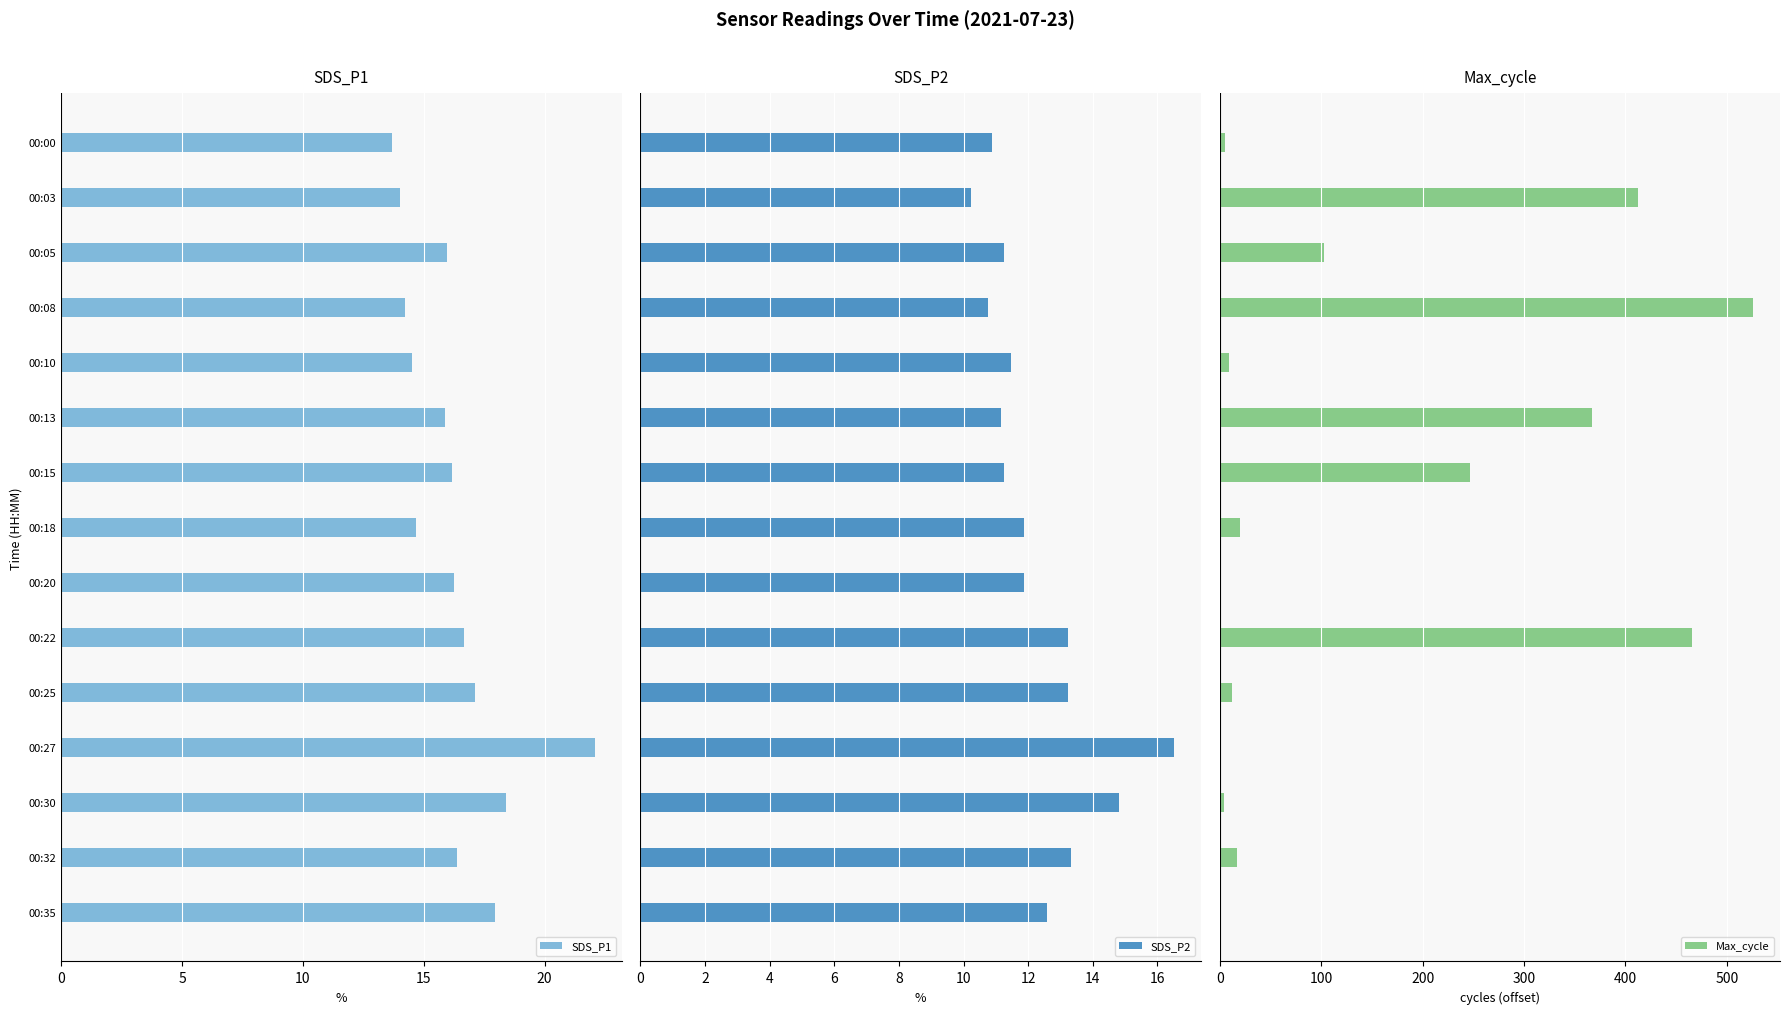

What is the sum of all SDS_P2 values?

184.5